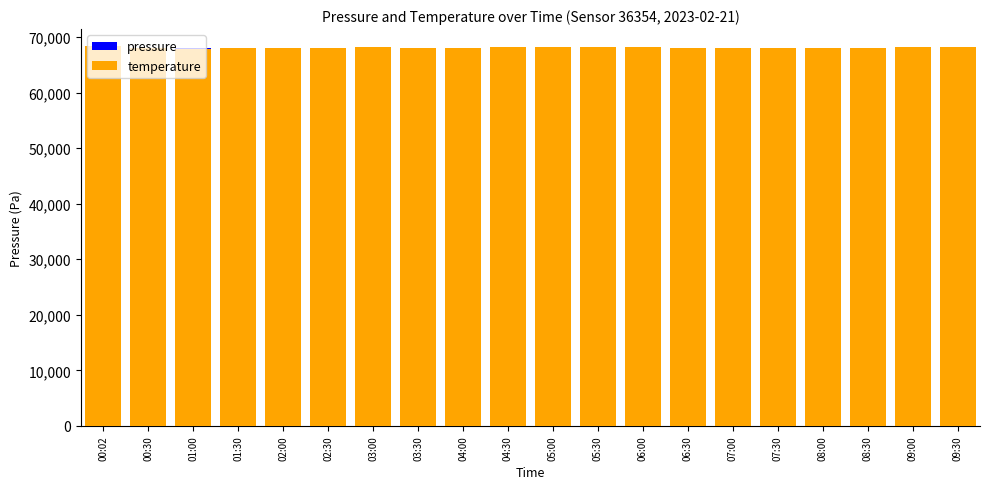

List the series in order of their peak value, highest first.

temperature, pressure